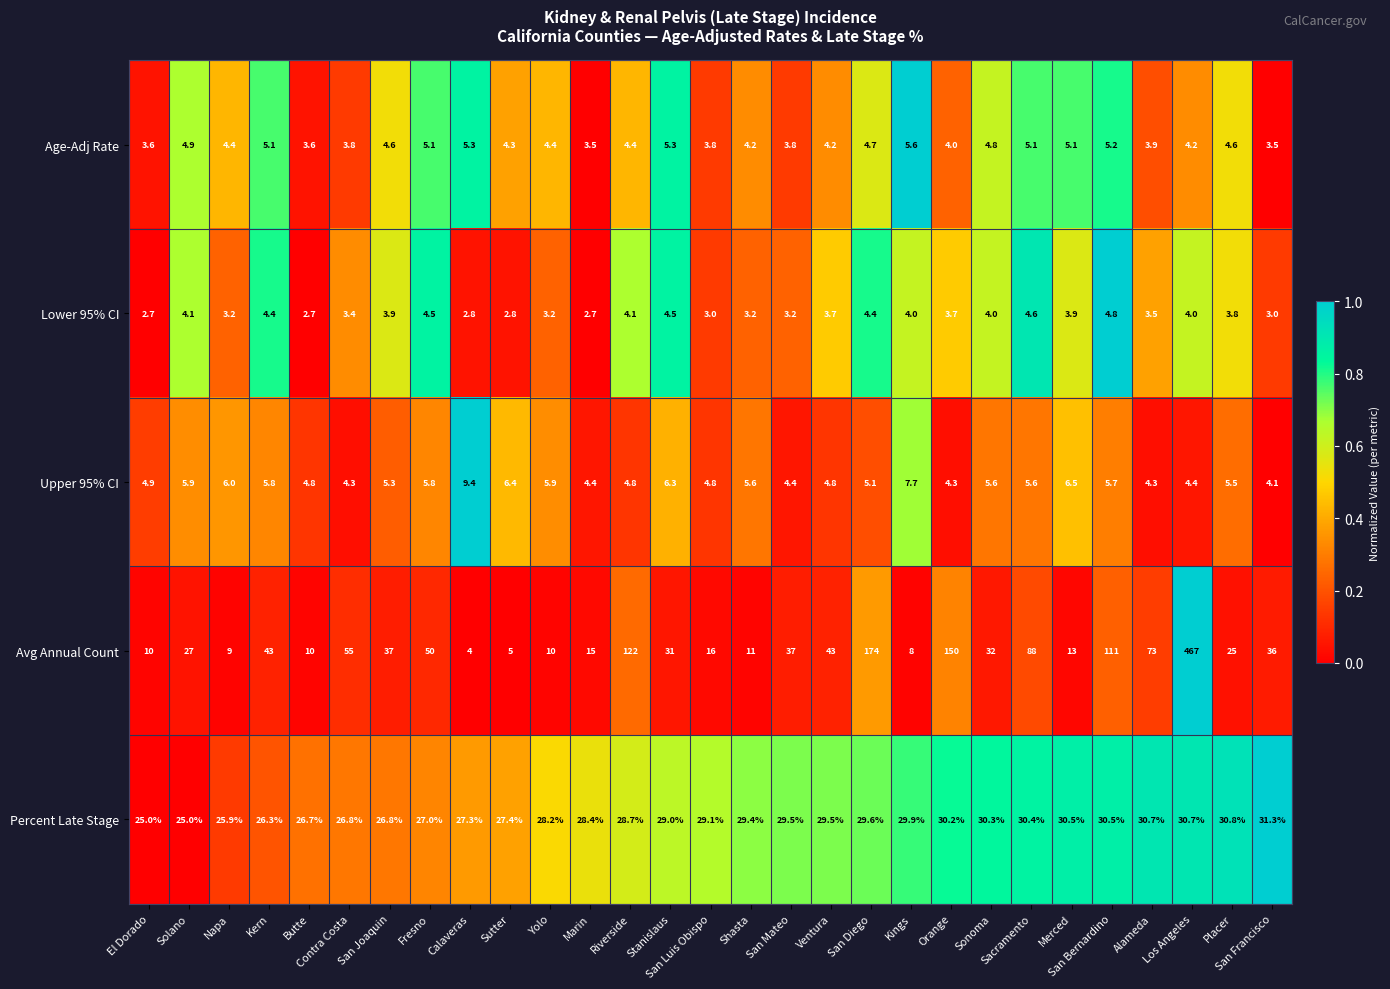

Which category has the highest value across all series?

Los Angeles